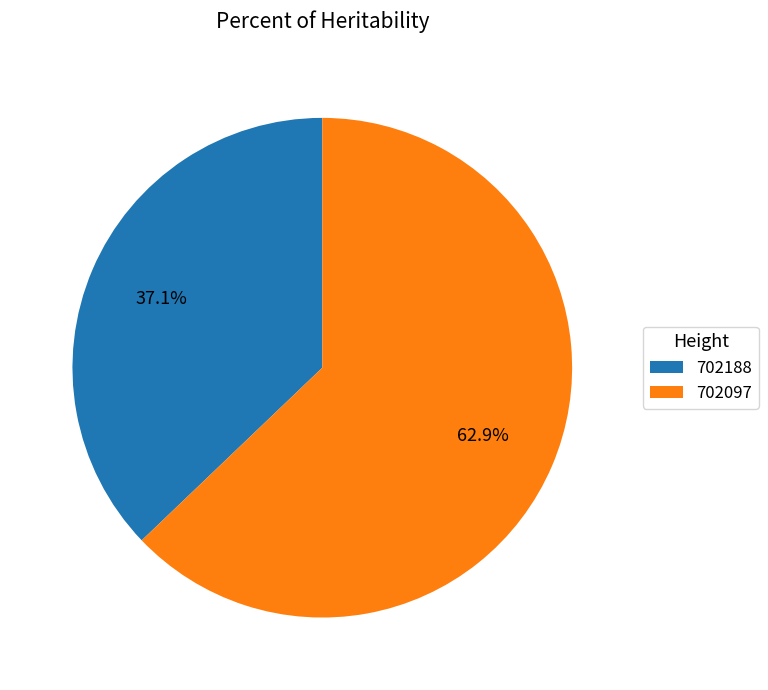

To the nearest percent, what is the combined percentage of 702097 and 702188?

100%